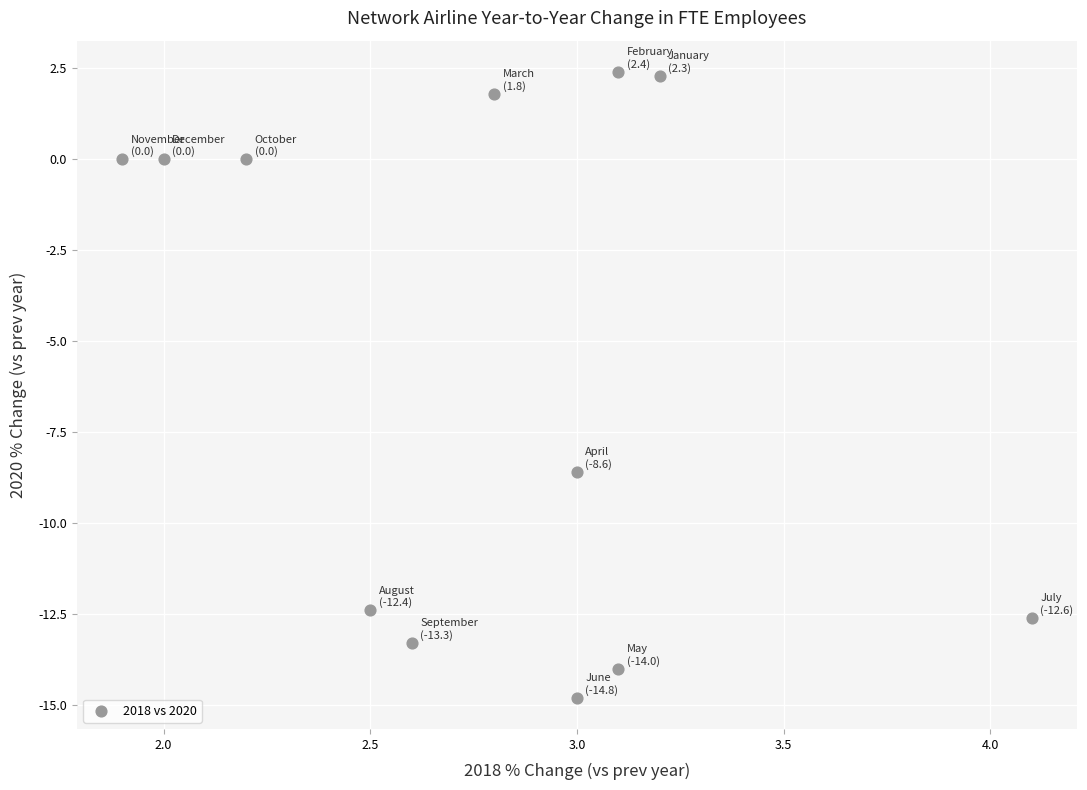

What is the range of X values (max minus min)?

2.2